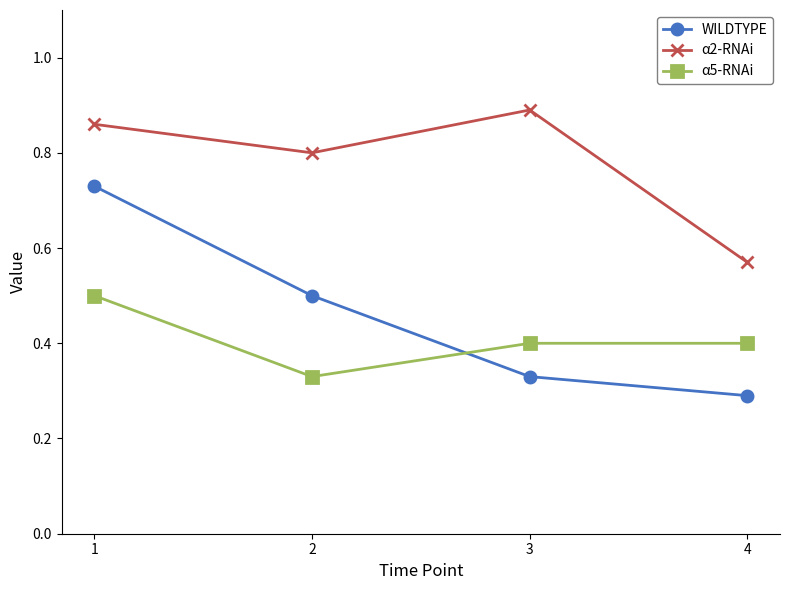

The α2-RNAi series shows 0.9 at 3. True or false?

True